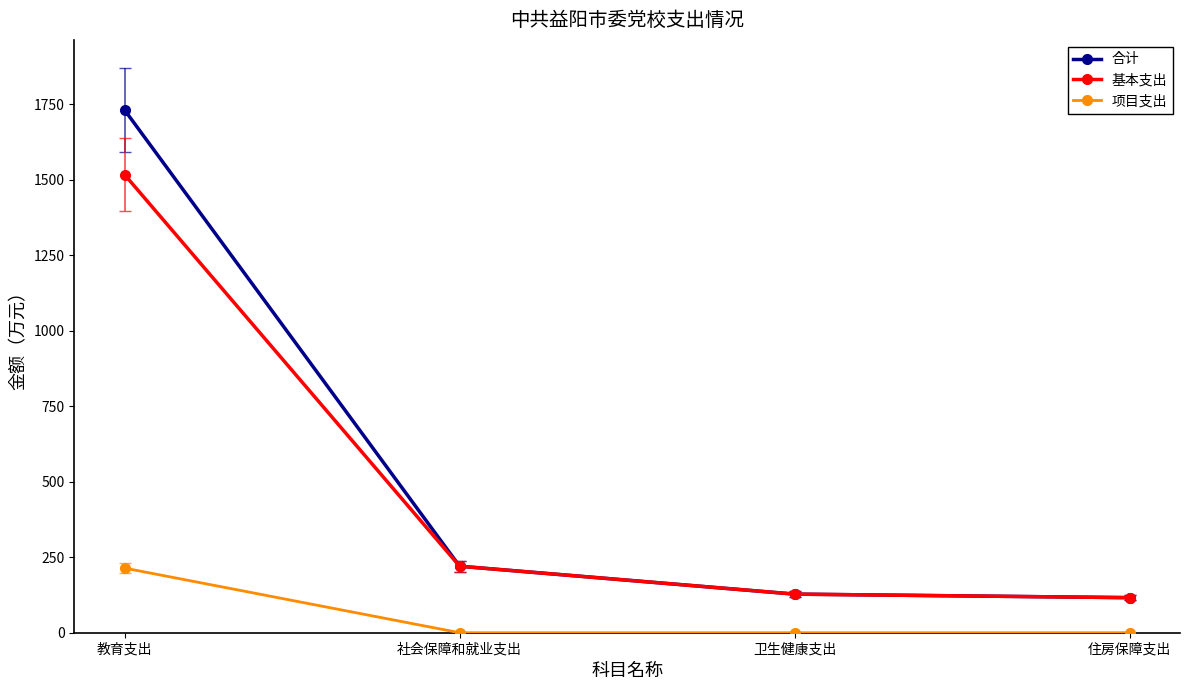

True or false: 项目支出 has a value of 148.1 at 教育支出.

False